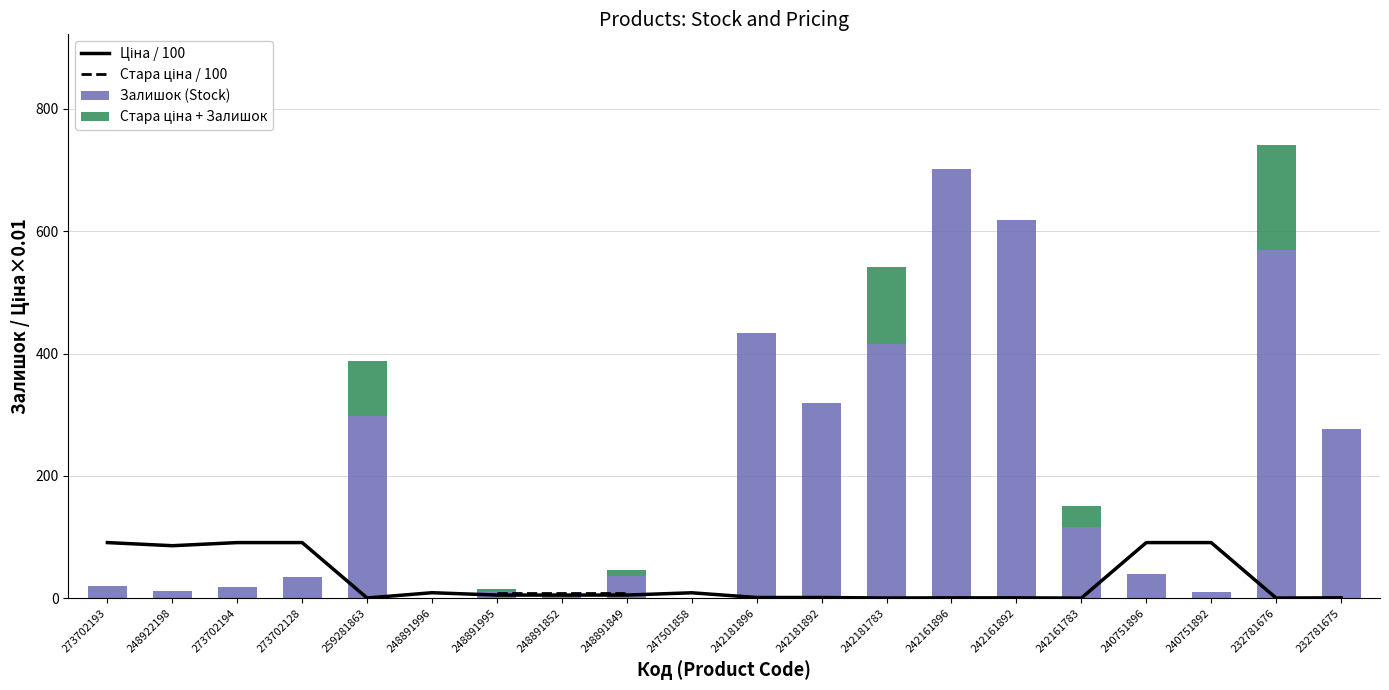

Between 259281863 and 240751896, which is larger?

240751896